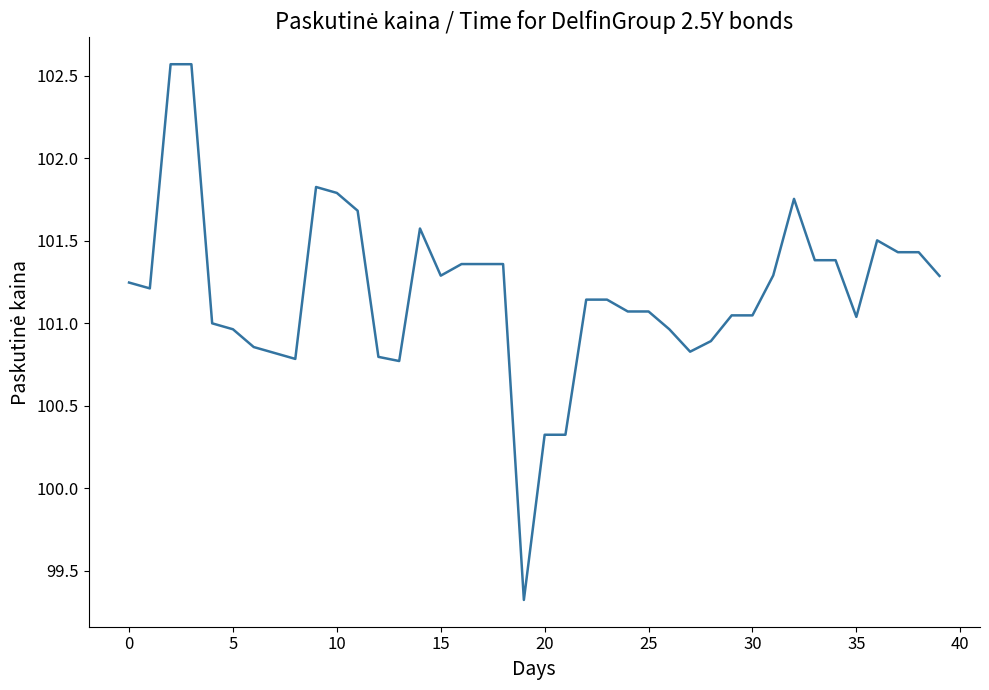

How many lines are shown in the chart?

1